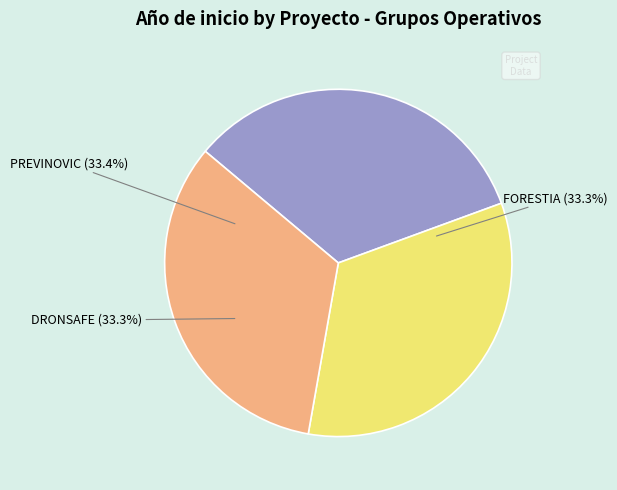

How many segments does this pie chart have?

3